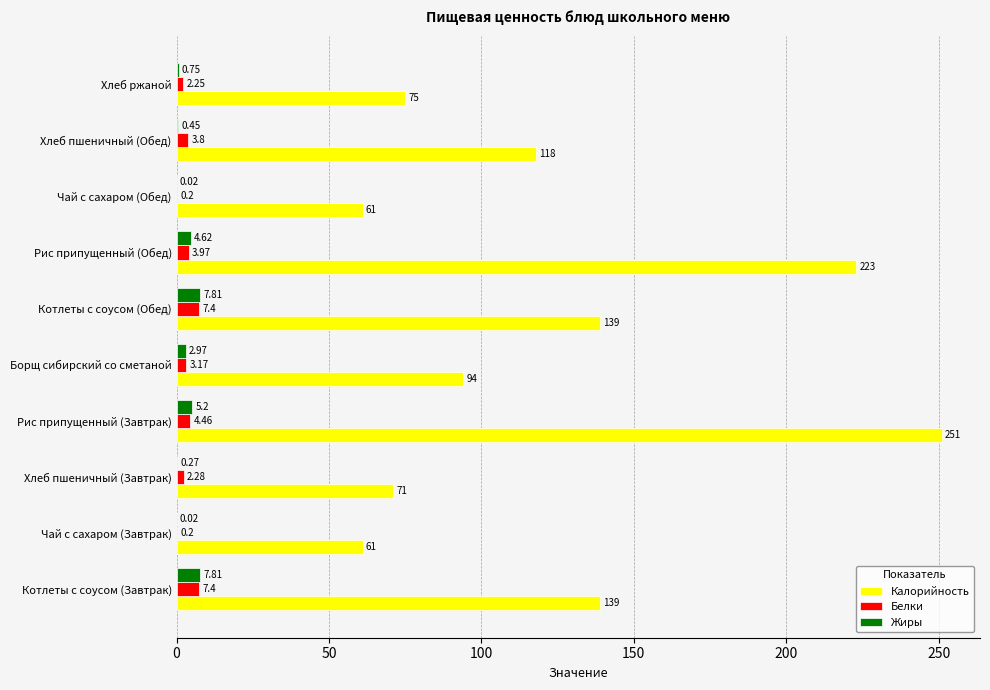

Which category has the highest value in the Калорийность series?

Рис припущенный (Завтрак)